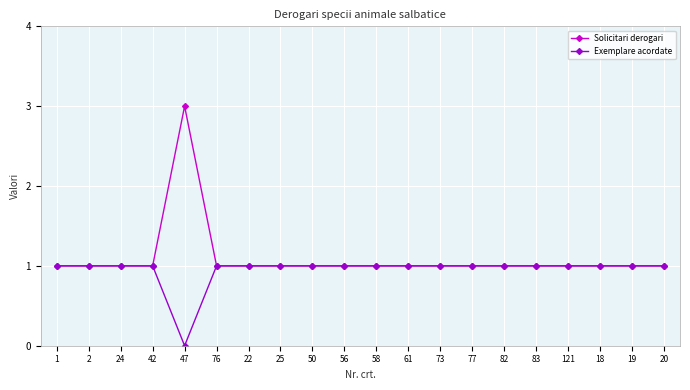

List the series in order of their peak value, lowest first.

Exemplare acordate, Solicitari derogari